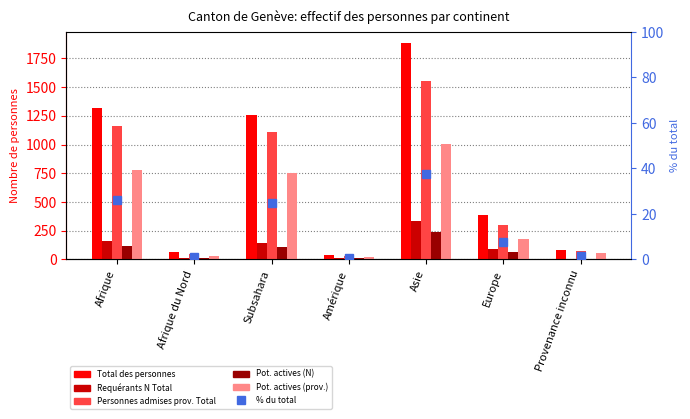

The value of Personnes admises prov. Total at Afrique is 1158.0. True or false?

True